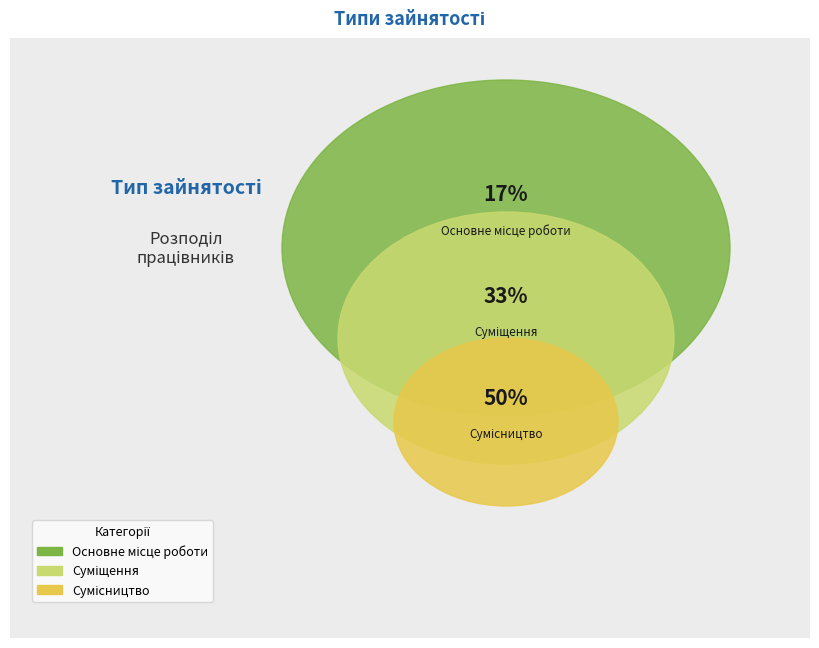

To the nearest percent, what is the average slice percentage?

33%